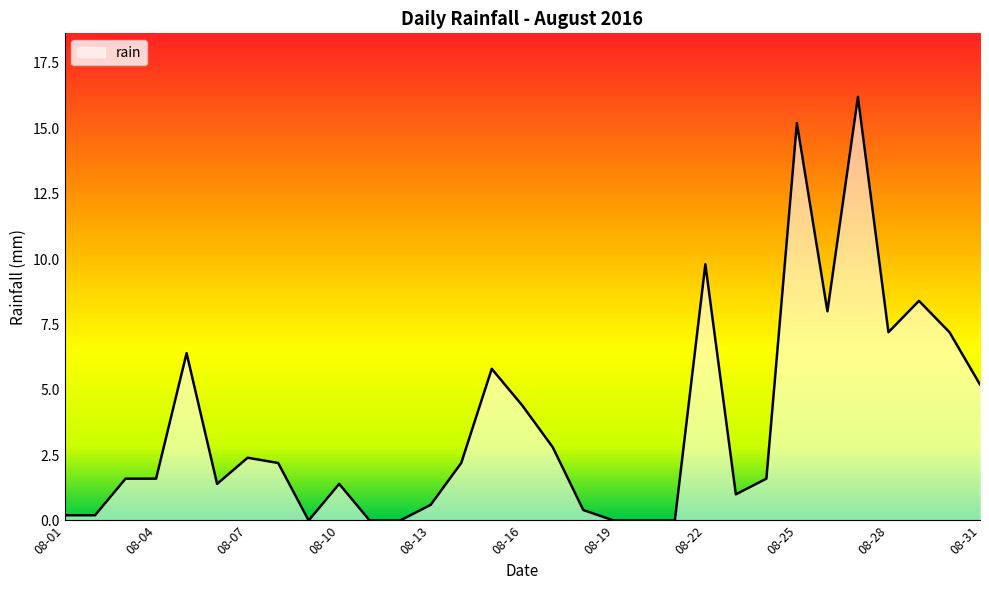

What is the greatest value displayed?

16.2